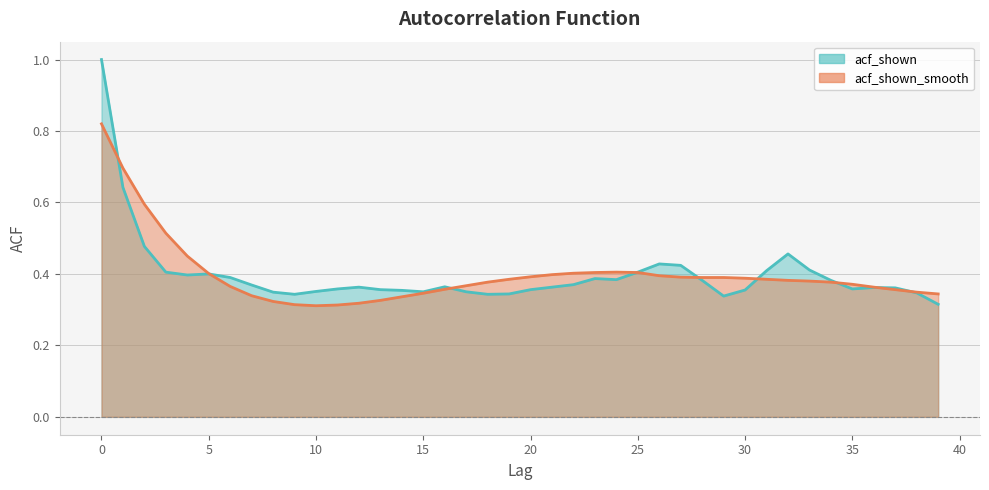

Is the value of acf_shown_smooth at 17 greater than the value of acf_shown at 1?

No